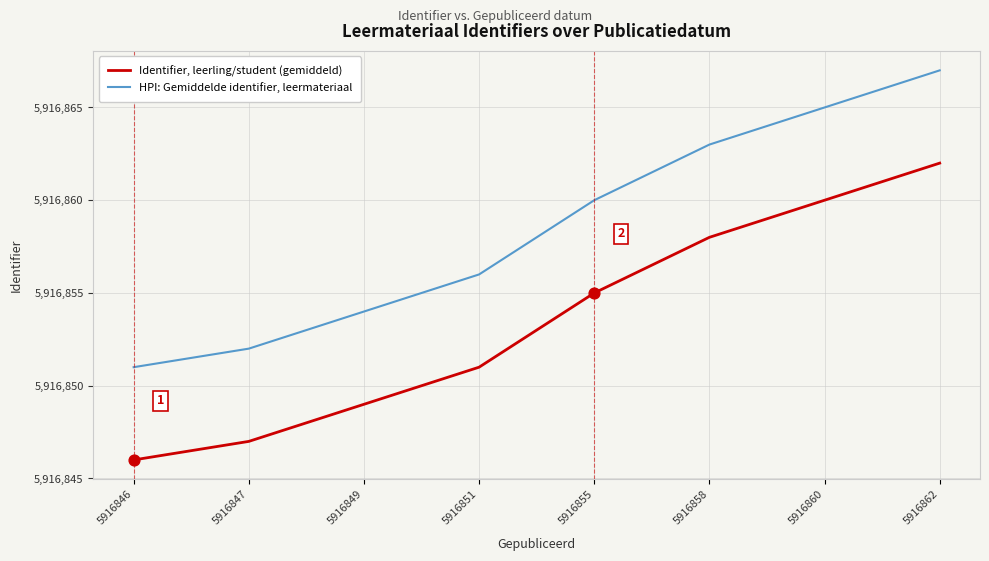

Which series has the largest total across all categories?

HPI: Gemiddelde identifier, leermateriaal